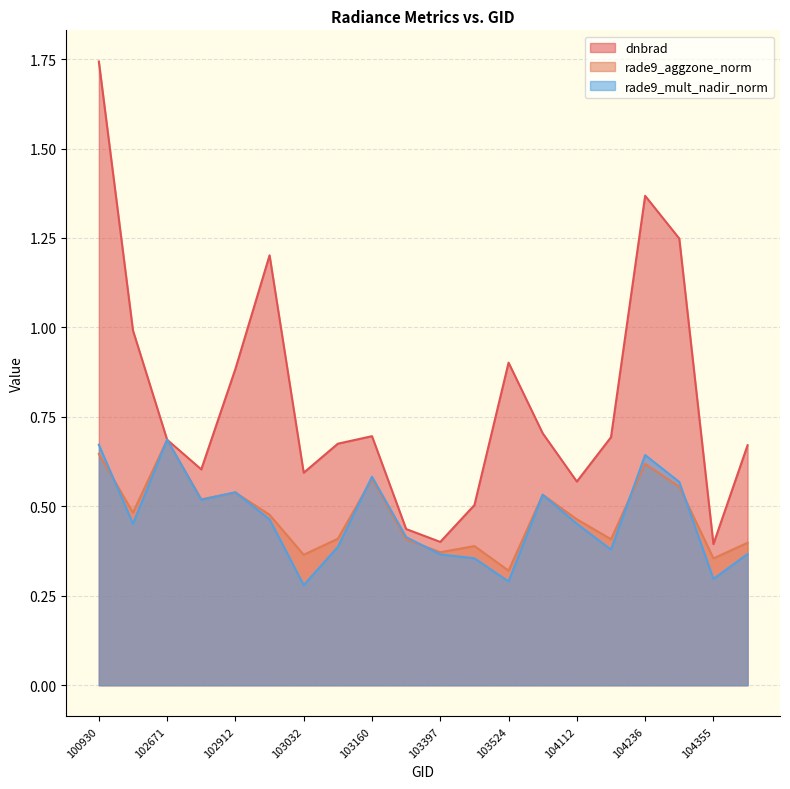

What is the highest value of the dnbrad series?

1.7